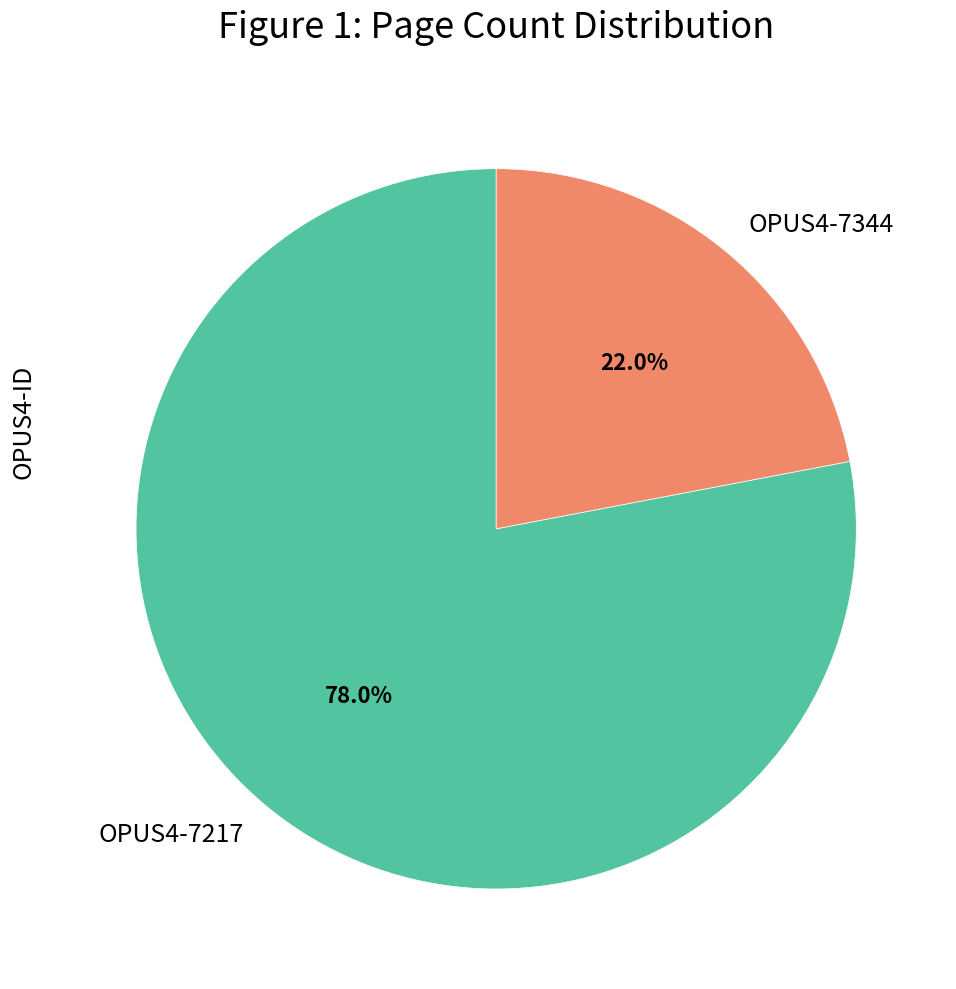

The OPUS4-7217 slice represents 78% of the pie. True or false?

True